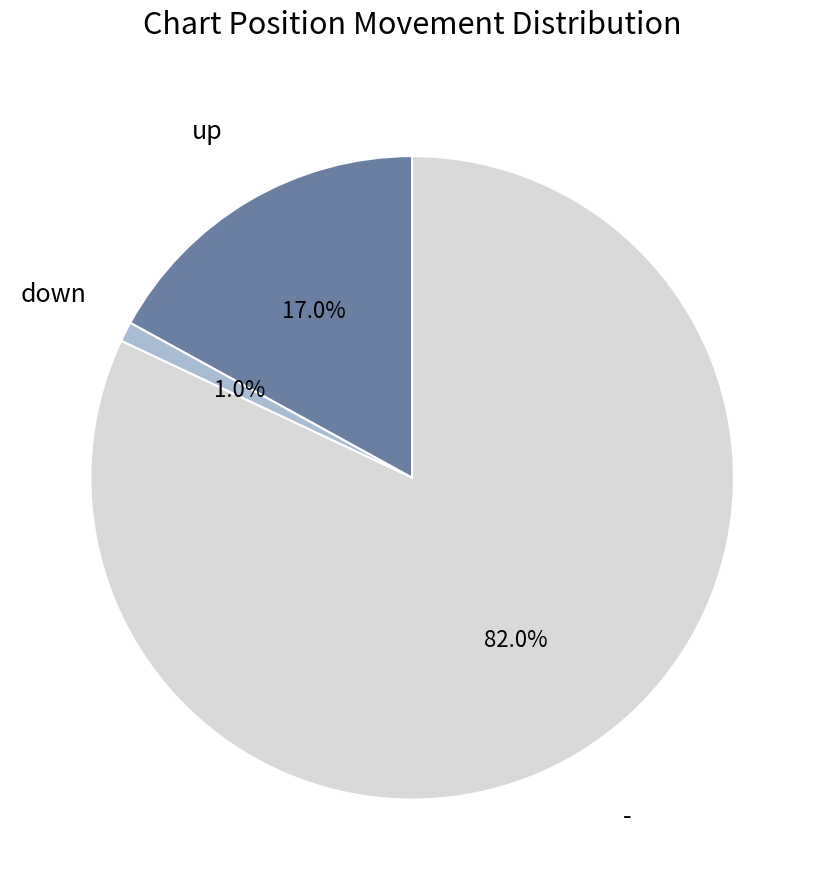

To the nearest percent, what is the difference between the largest and smallest slice percentages?

81%